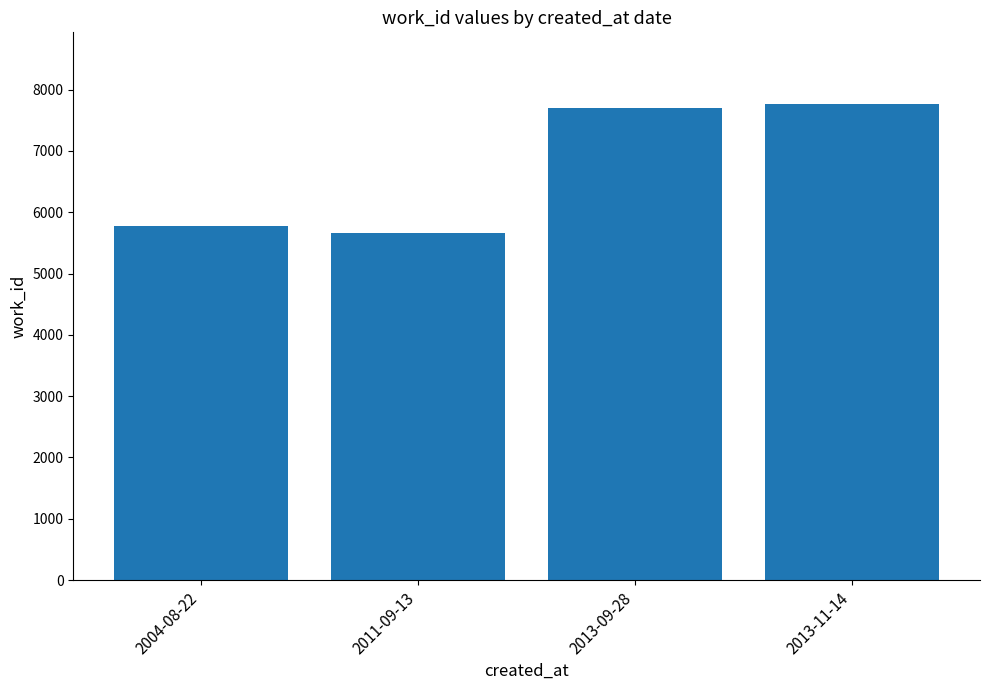

What is the change in value from 2004-08-22 to 2013-11-14?

+1987